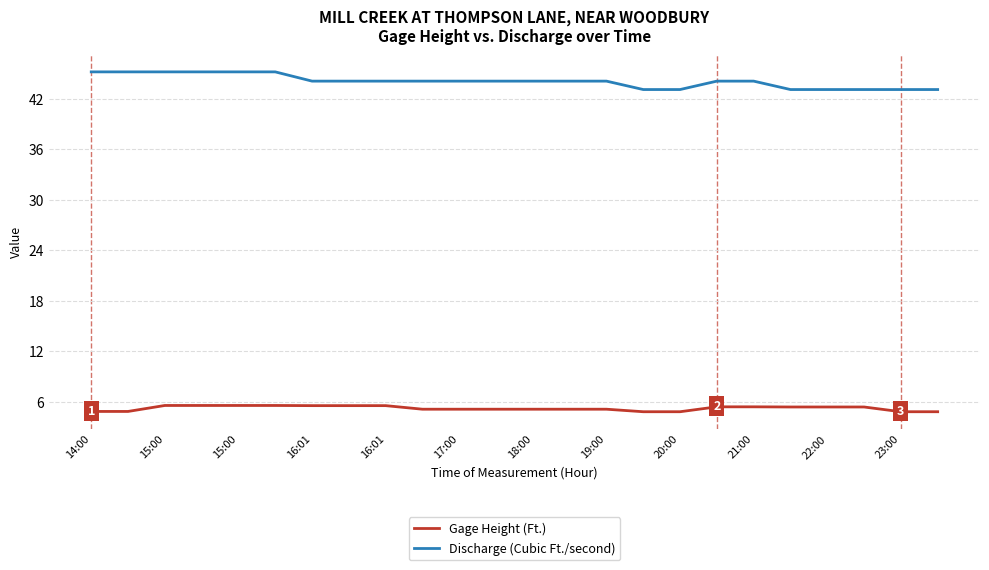

What are all the series names shown in the legend?

Gage Height (Ft.), Discharge (Cubic Ft./second)